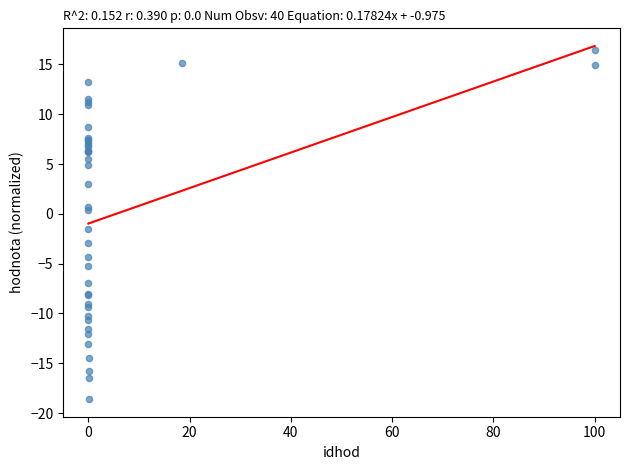

What Y value in the scatter plot is closest to -1?

-1.5